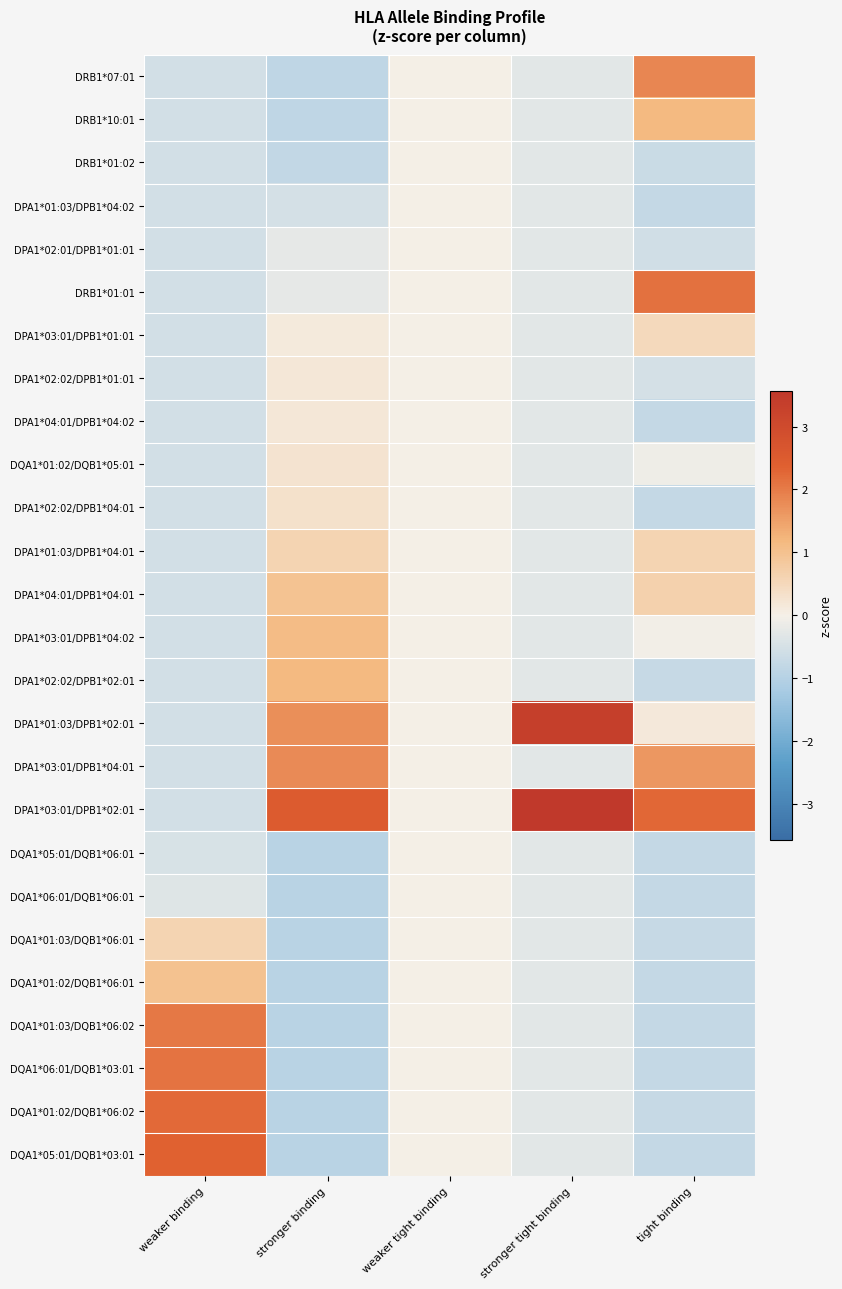

At which category does the chart reach its minimum across all series?

stronger binding